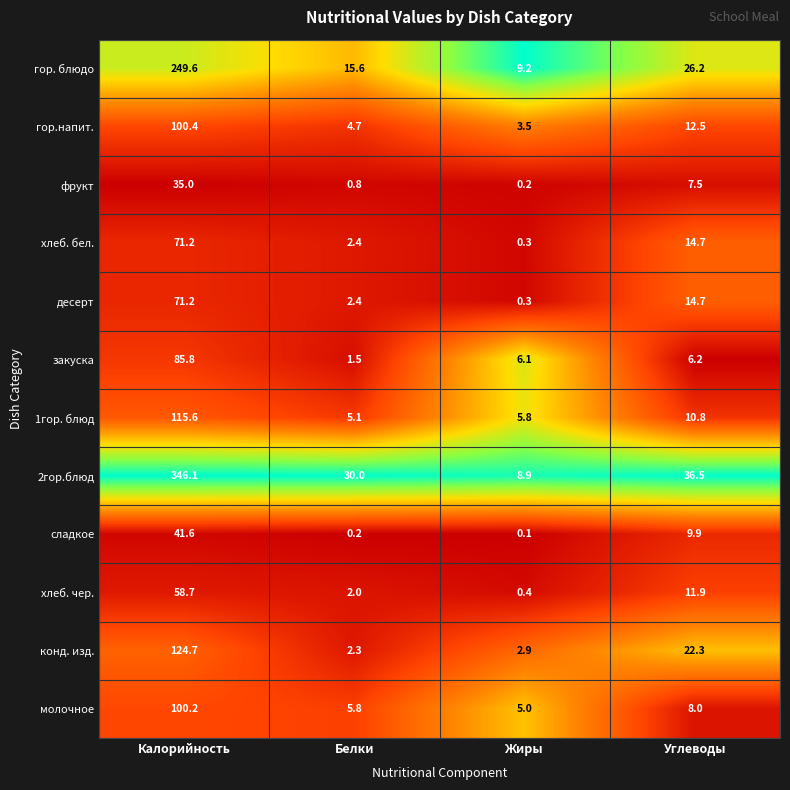

What is the difference between the гор.напит. values at Белки and Калорийность?

95.7